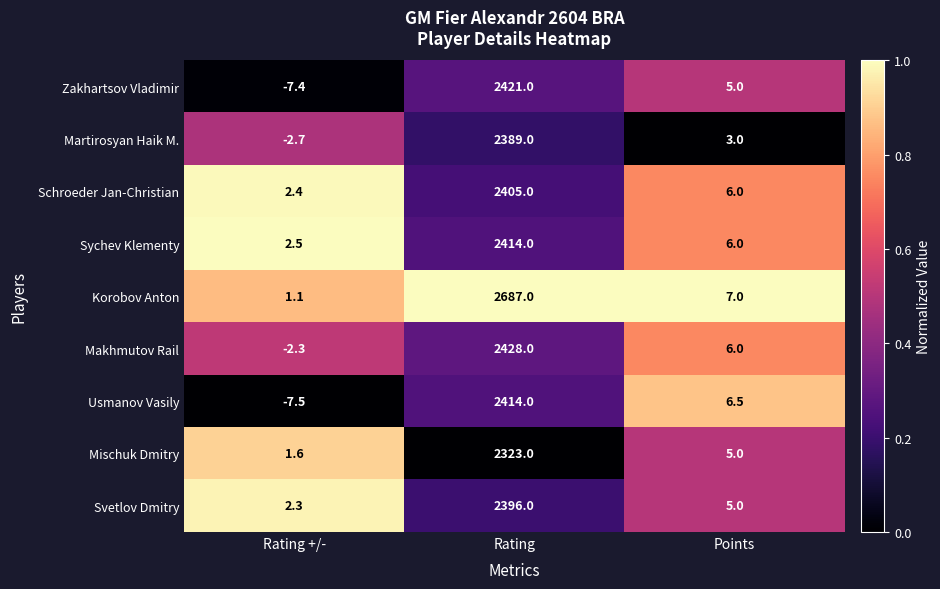

What is the maximum value for Martirosyan Haik M.?

2389.0